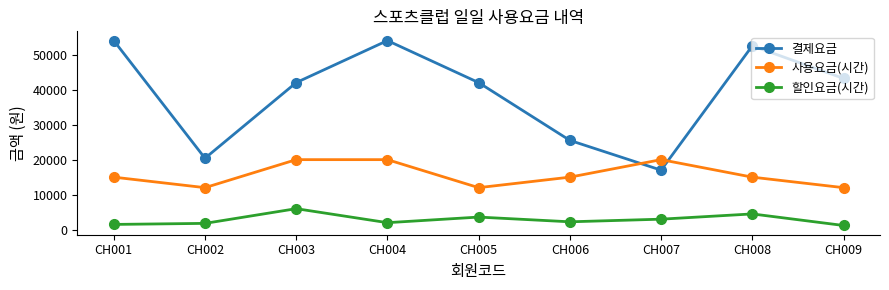

What is the sum of the 할인요금(시간) values at CH004 and CH008?

6500